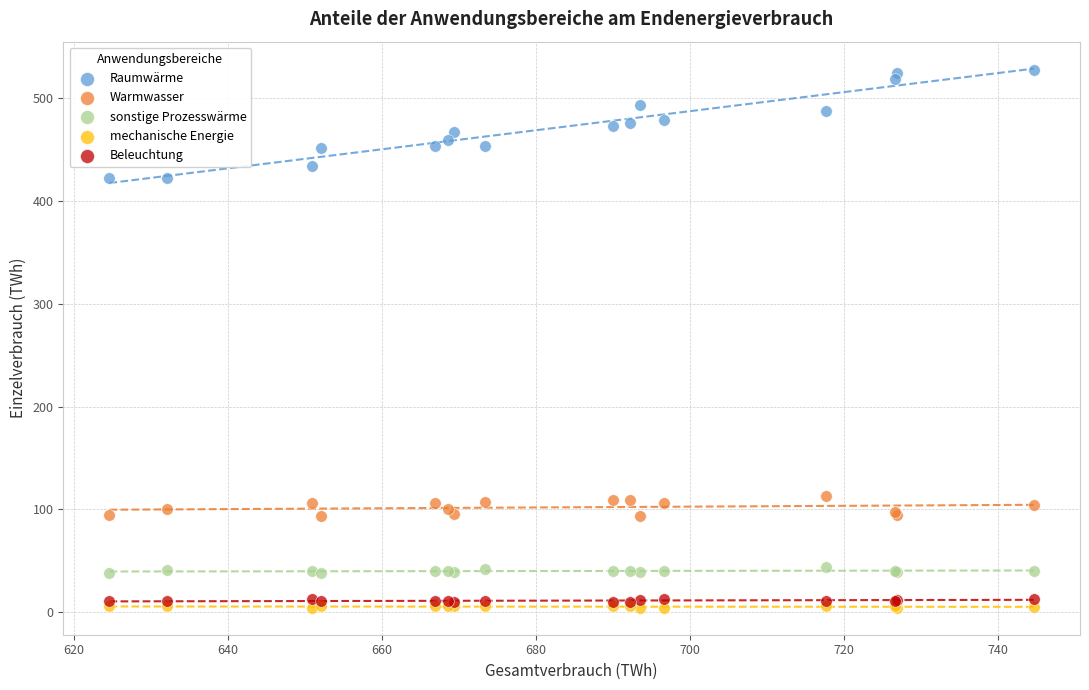

What are all the series names shown in the legend?

Raumwärme, Warmwasser, sonstige Prozesswärme, mechanische Energie, Beleuchtung